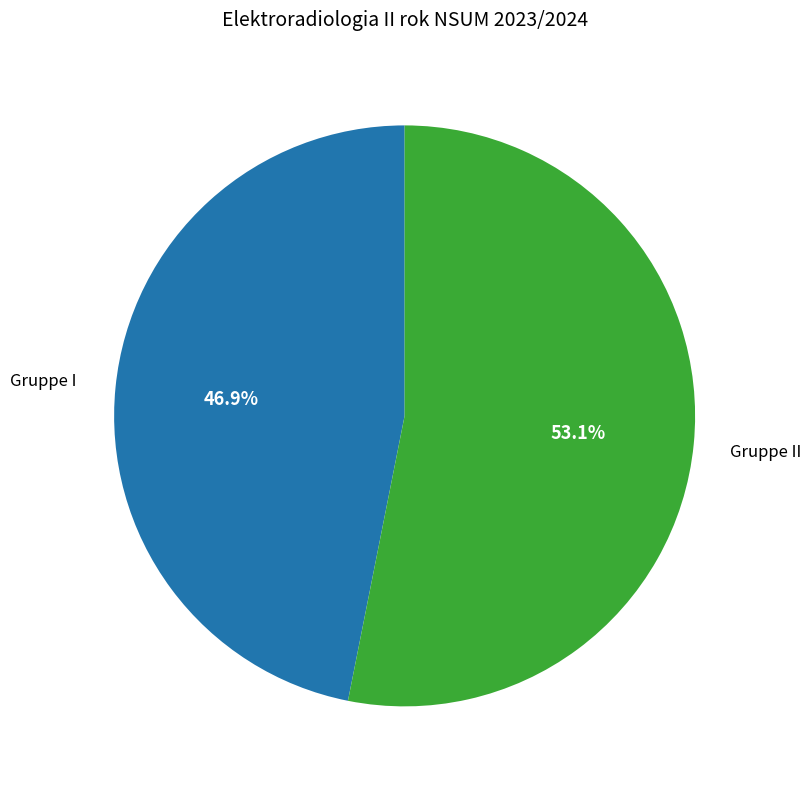

Does any single category account for the majority?

Yes